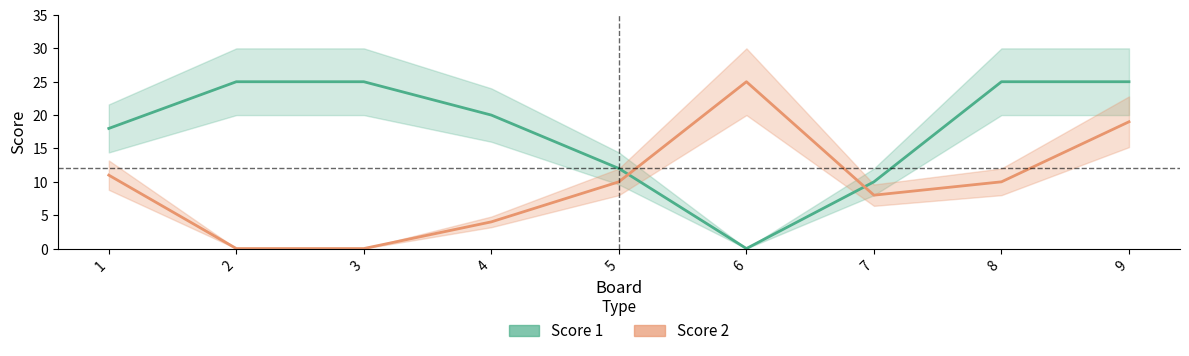

What are all the series names shown in the legend?

Score 1, Score 2